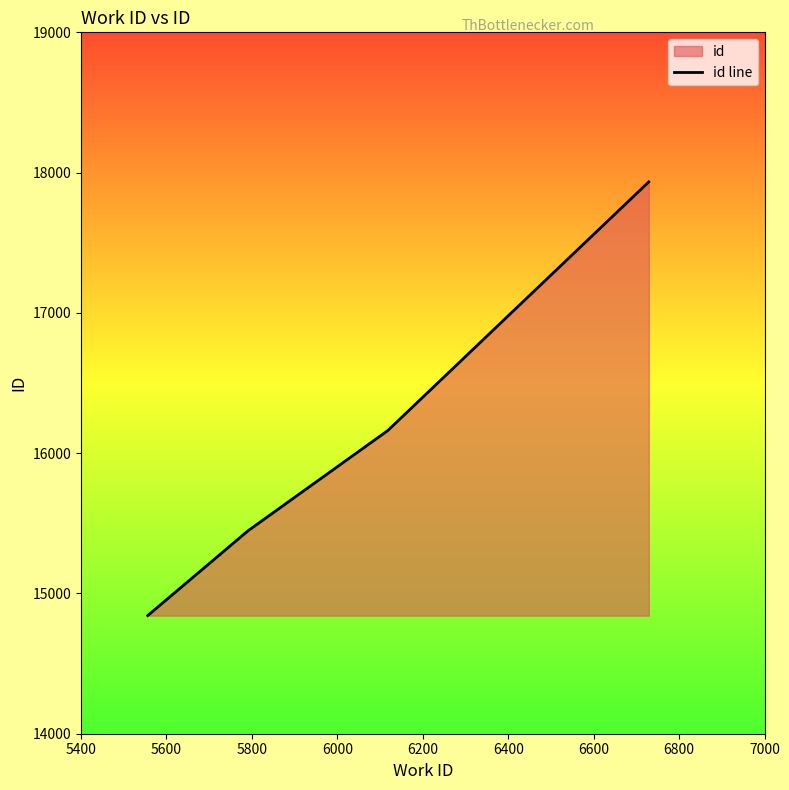

Does the chart display data point markers on the line(s)?

No